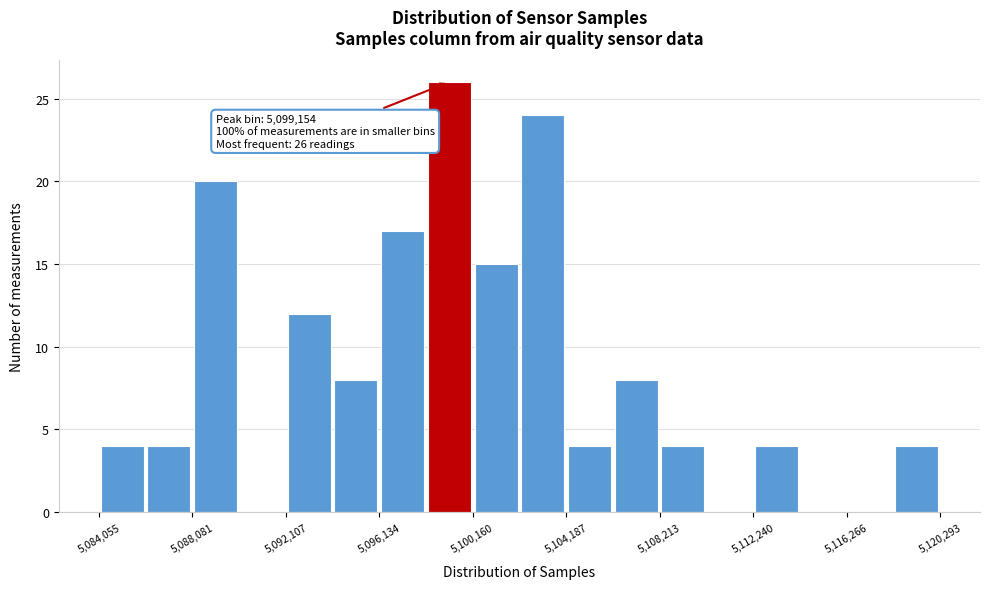

Over which range of the x-axis is the bar tallest?

5098000 to 5100000